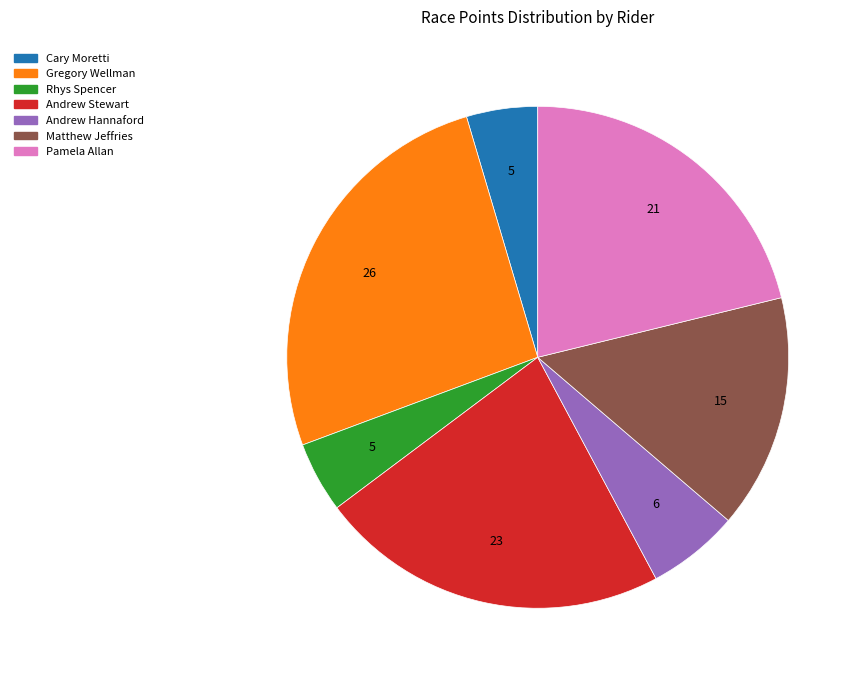

How many slices are in this pie chart?

7